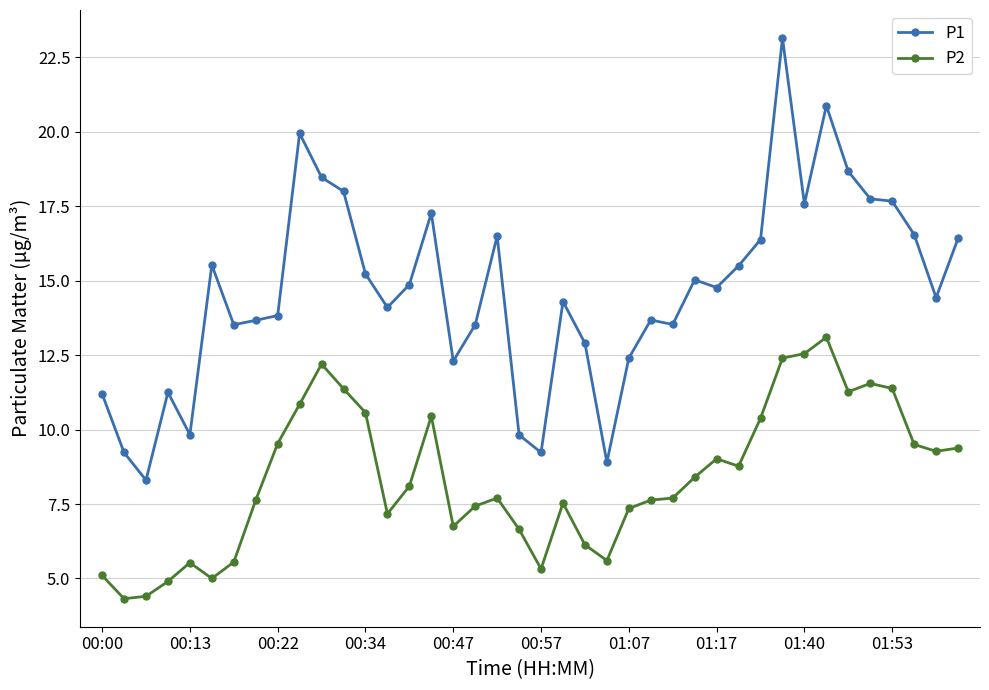

What is the average value of the P1 series?

14.7